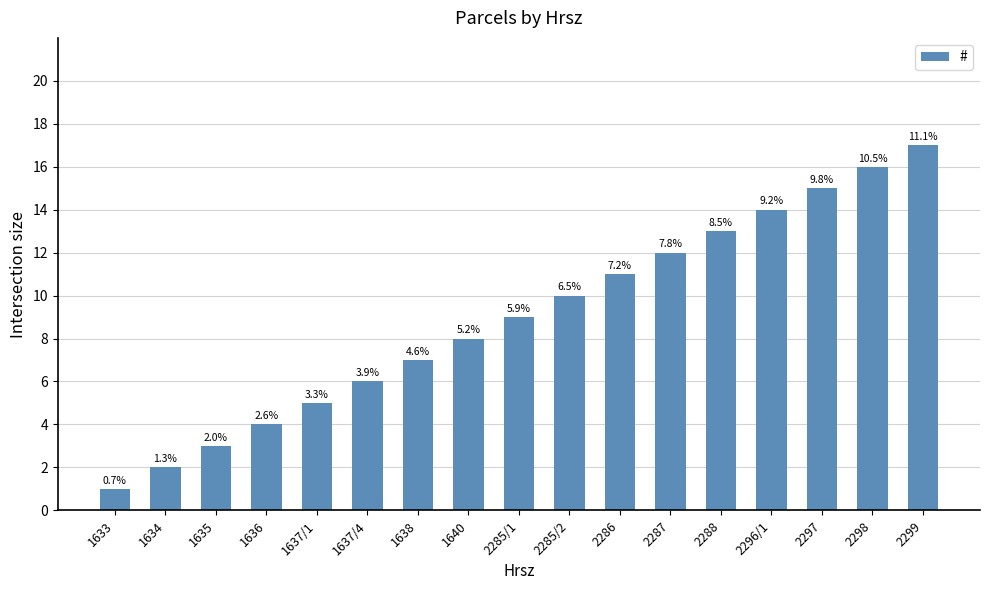

What is the difference between the maximum and minimum values?

16